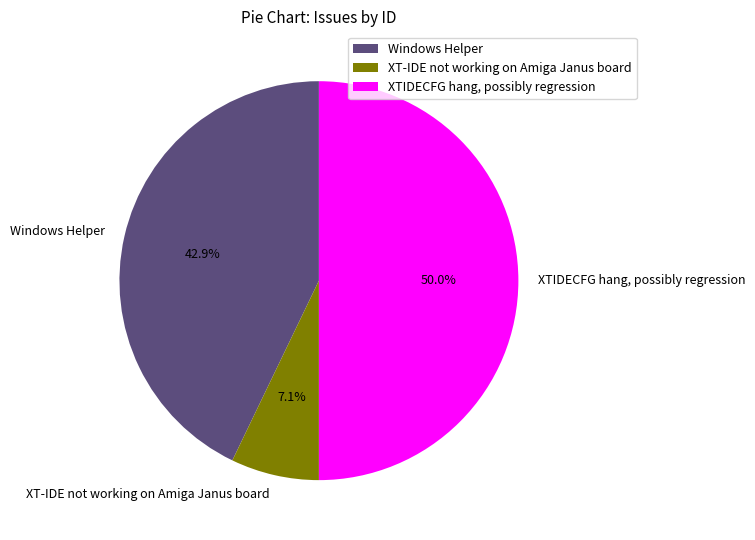

Combined, what portion of the pie is XT-IDE not working on Amiga Janus board and XTIDECFG hang, possibly regression?

57.1%